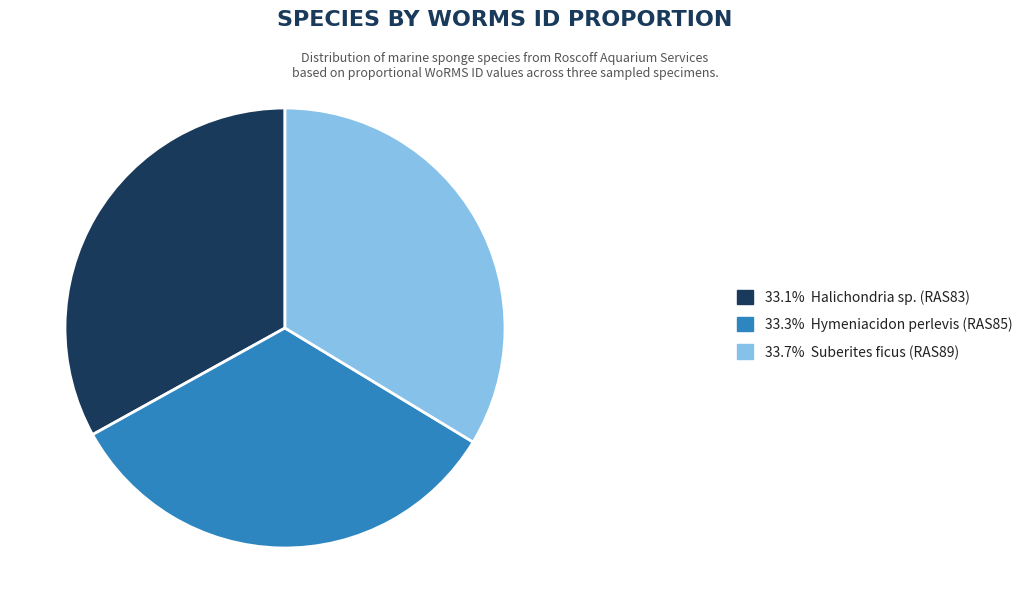

Combined, do 33.1% Halichondria sp. (RAS83) and 33.3% Hymeniacidon perlevis (RAS85) account for over 50%?

Yes